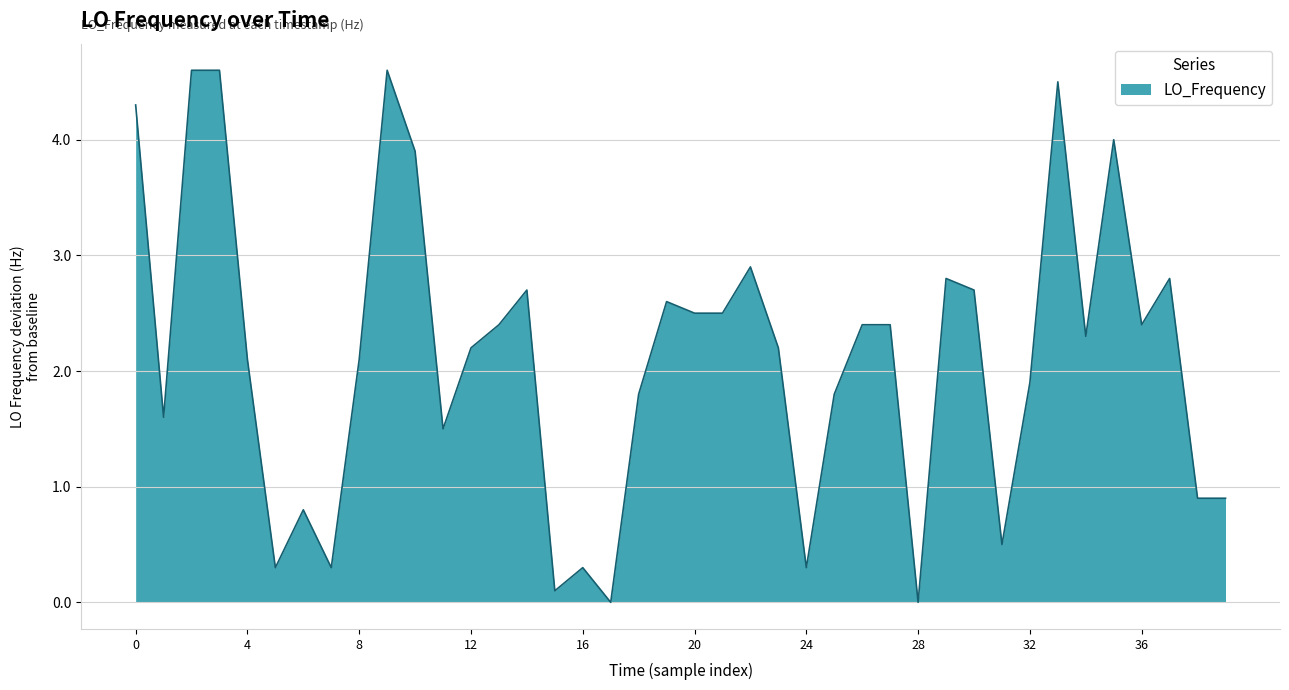

What is the maximum value shown in the chart?

4.6